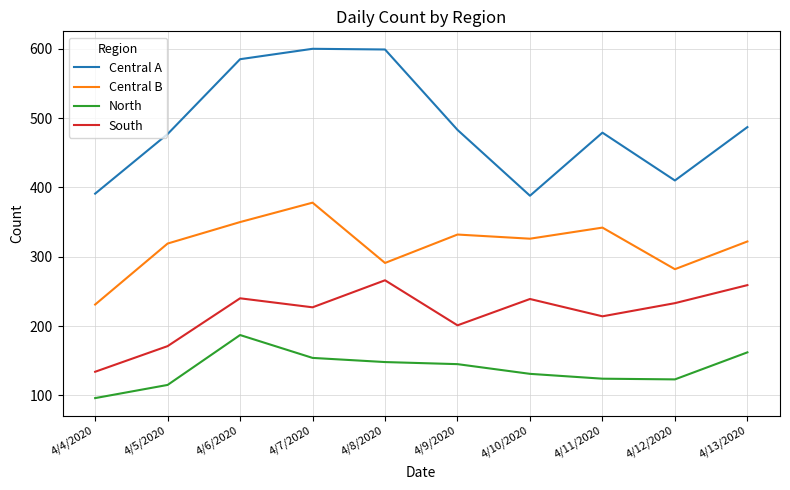

Does the chart display data point markers on the line(s)?

No